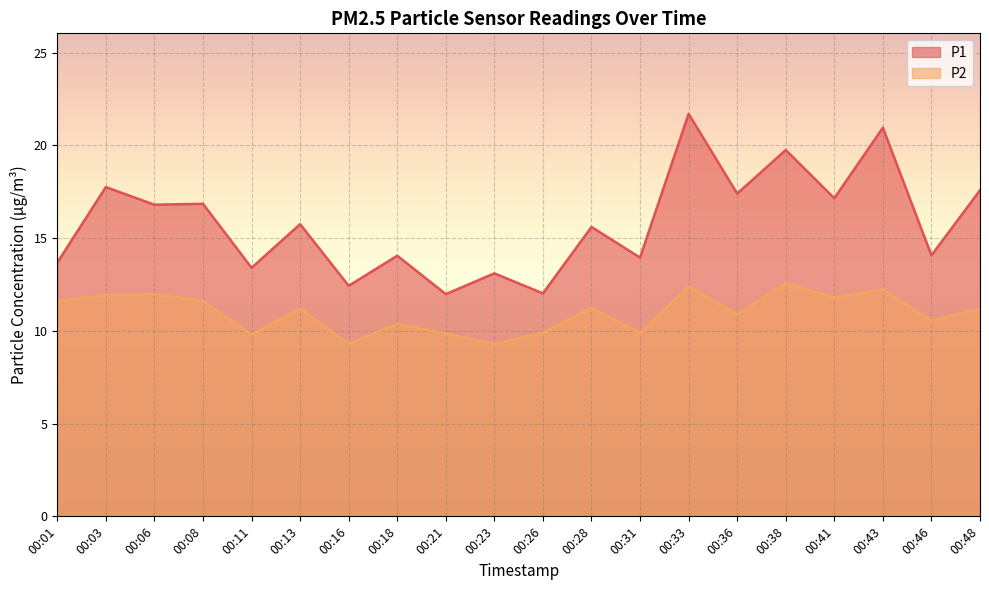

Reading left to right, what are all the values shown in this chart?

P1: 00:01=13.7	00:03=17.8	00:06=16.8	00:08=16.9	00:11=13.4	00:13=15.8	00:16=12.4	00:18=14.1	00:21=12.0	00:23=13.1	00:26=12.0	00:28=15.6	00:31=13.9	00:33=21.7	00:36=17.4	00:38=19.8	00:41=17.1	00:43=20.9	00:46=14.1	00:48=17.6
P2: 00:01=11.6	00:03=11.9	00:06=12.0	00:08=11.6	00:11=9.8	00:13=11.2	00:16=9.3	00:18=10.4	00:21=9.8	00:23=9.3	00:26=9.9	00:28=11.2	00:31=9.9	00:33=12.4	00:36=10.9	00:38=12.6	00:41=11.8	00:43=12.2	00:46=10.6	00:48=11.2